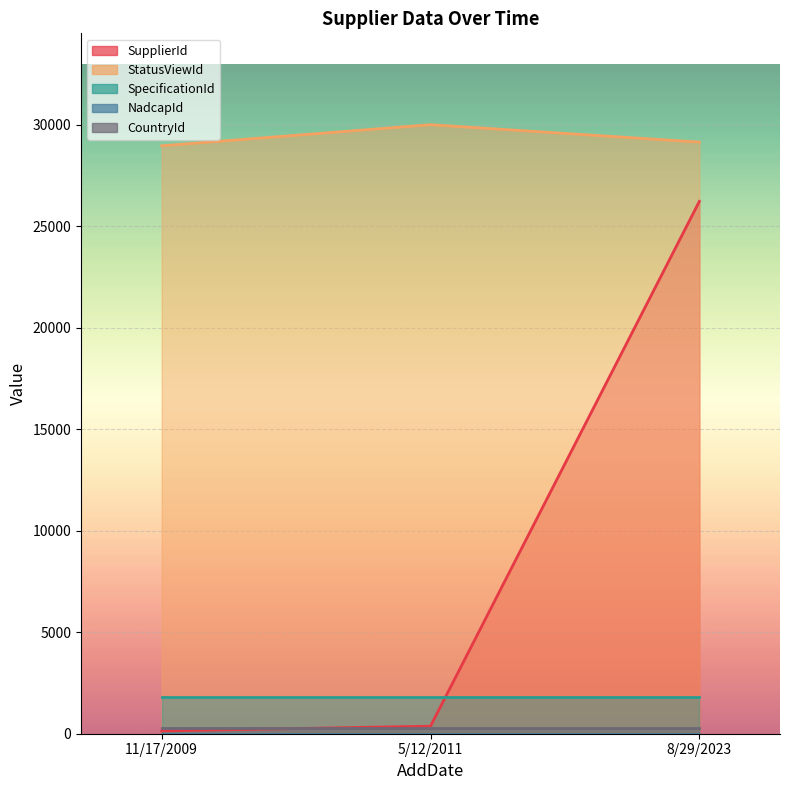

How many data points in SupplierId are above 371?

1